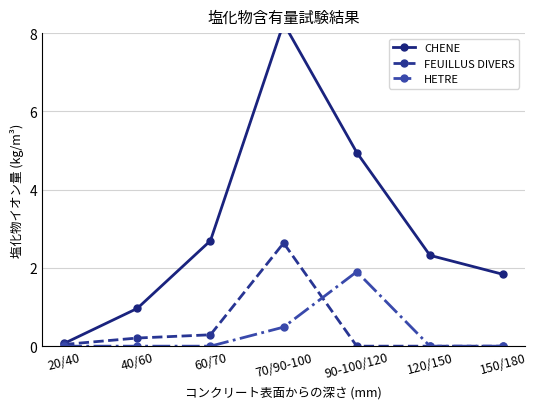

What is the total value across all series at 90-100/120?

6.9